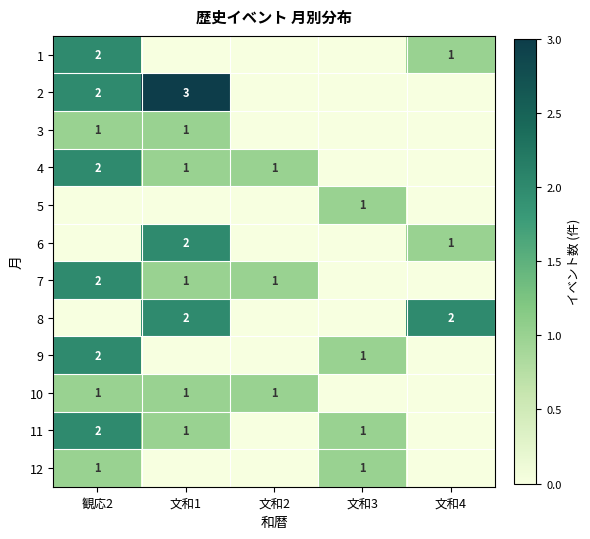

The 3 series shows 1 at 観応2. True or false?

True